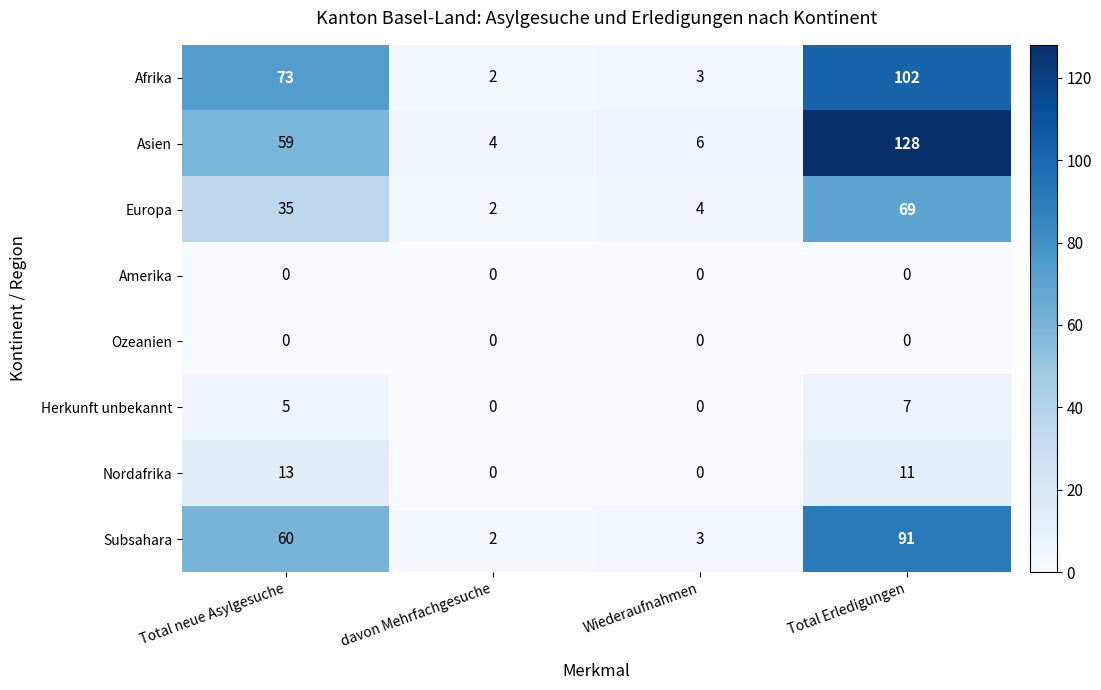

The value of Ozeanien at Total Erledigungen is 0. True or false?

True